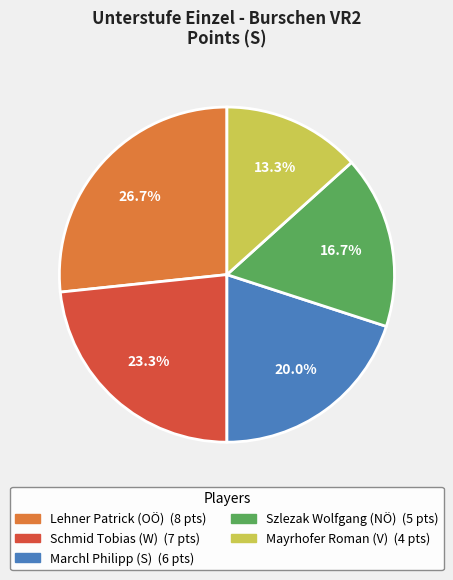

Does any single category account for the majority?

No